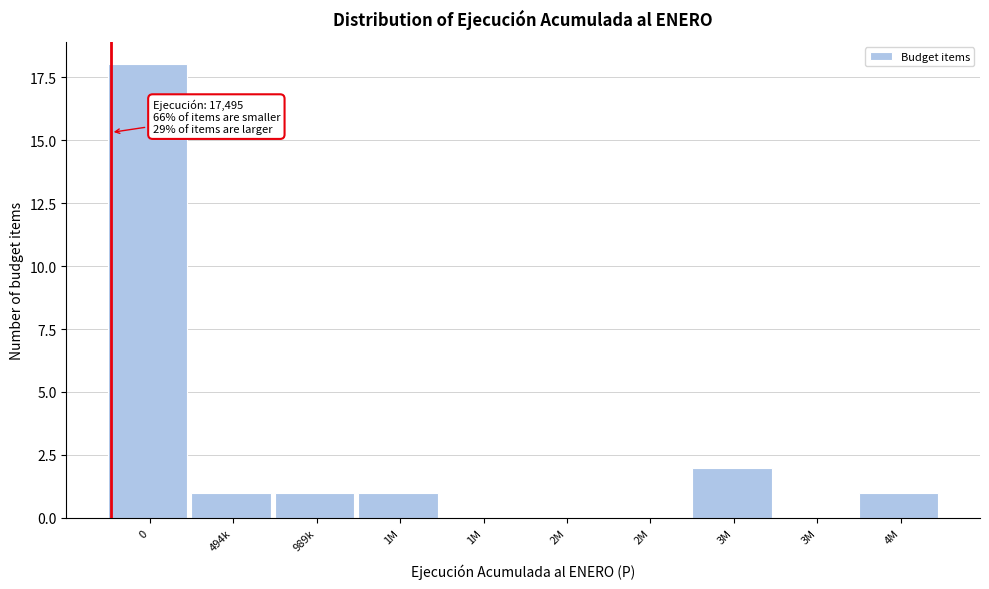

How many distinct data groups are displayed?

1